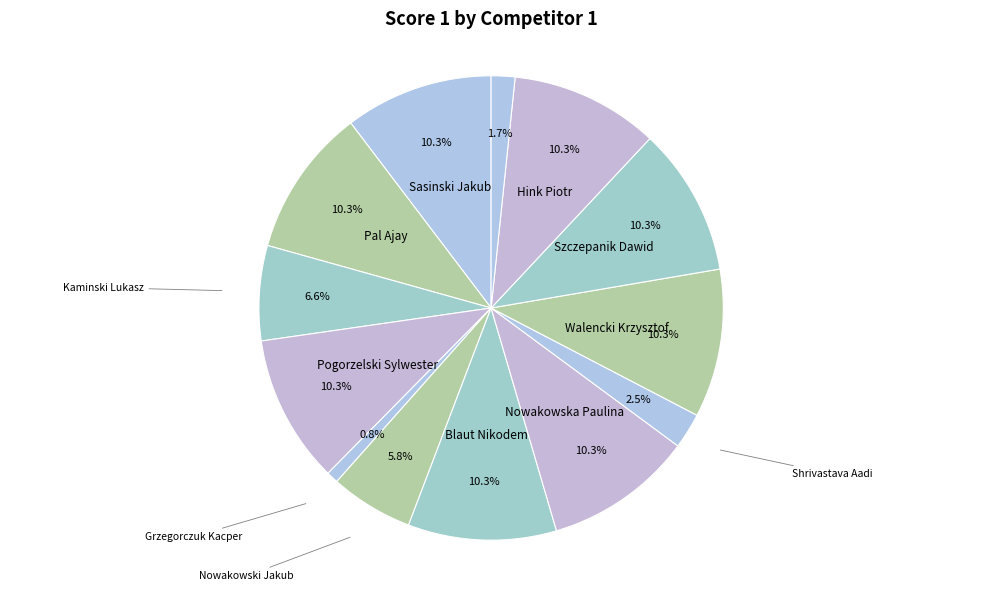

Count the number of slices in the pie.

13